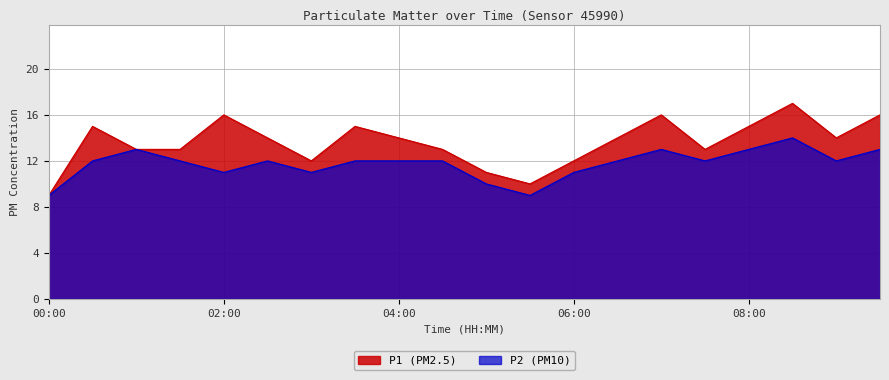

What is the value of the P2 point at the 2nd from the left?

12